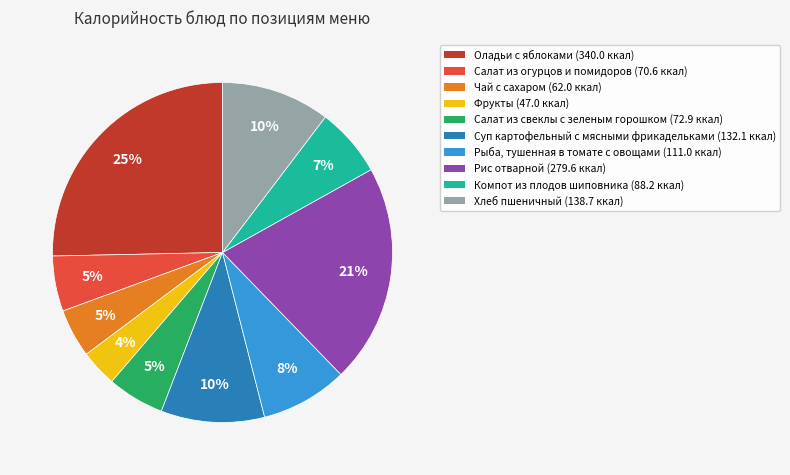

Does Рыба, тушенная в томате с овощами account for over 50% of the chart?

No